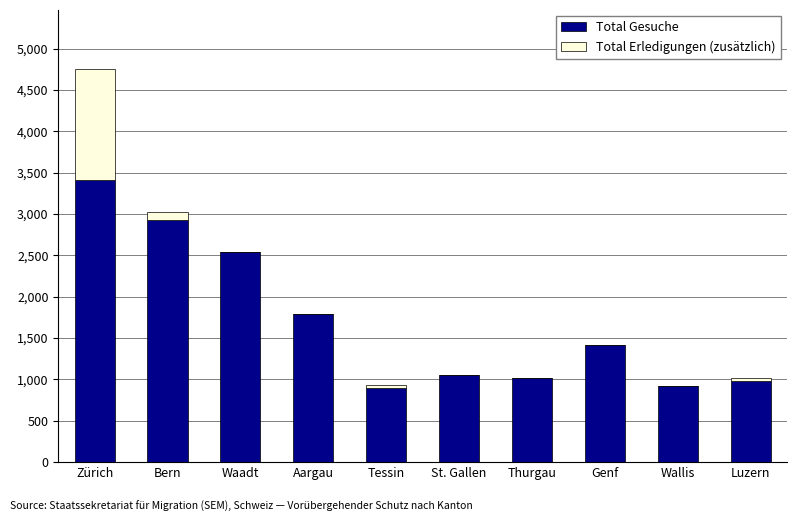

At which label does Total Gesuche reach its peak?

Zürich